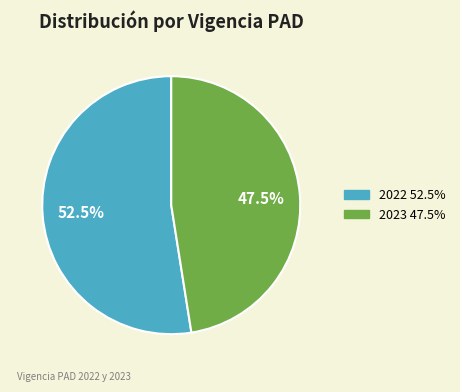

Does 2022 represent more than half of the total?

Yes